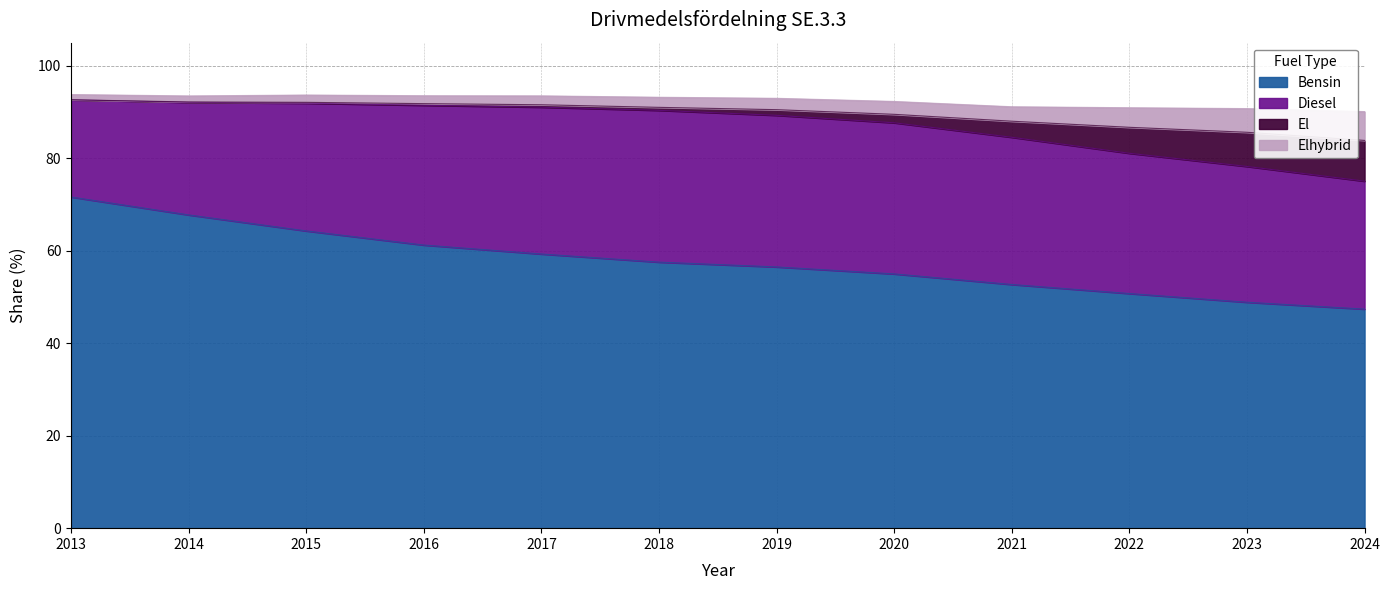

What is the total value across all series at 2021?

91.1